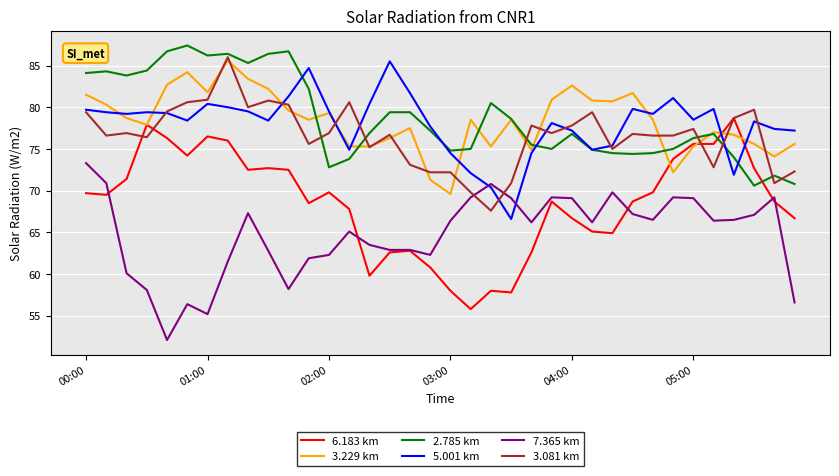

How many lines are shown in the chart?

6